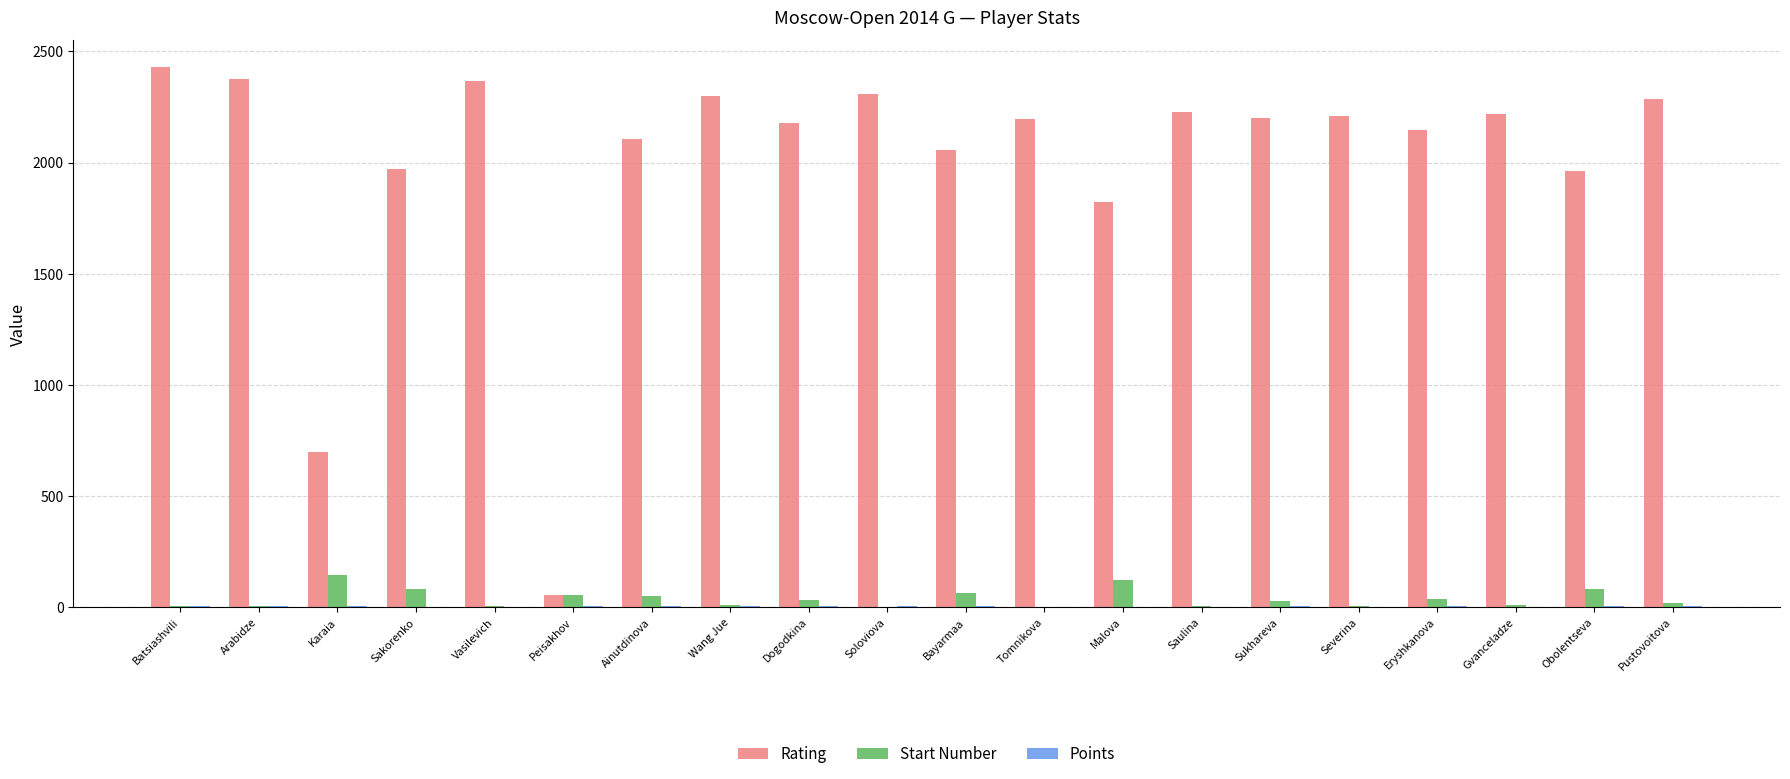

What is the highest value of the Start Number series?

145.0